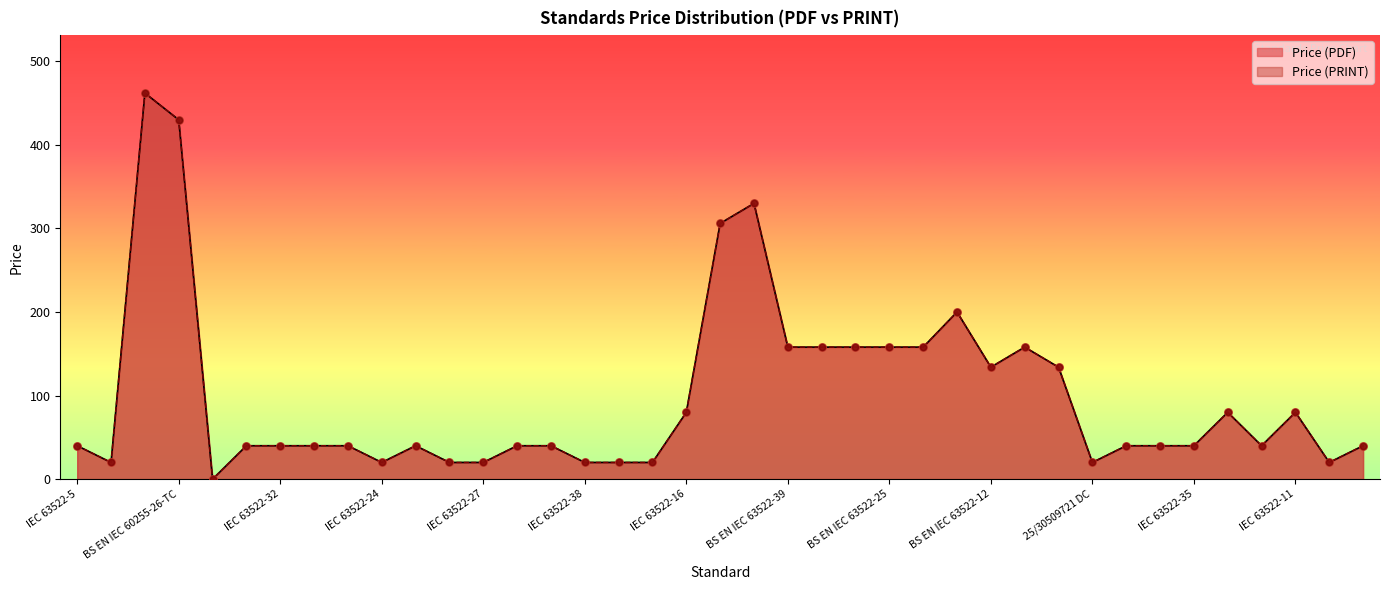

At which category is the sum across all series the highest?

BS EN IEC 60255-27-TC